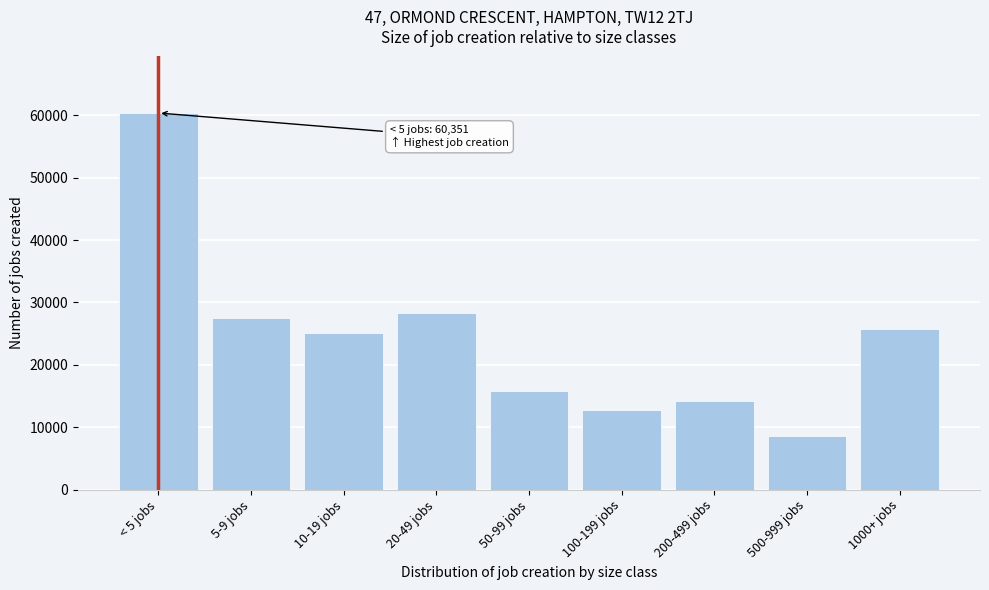

Reading right to left, transcribe all the data shown in this chart.

25662	8592	14226	12739	15788	28350	25024	27512	60351